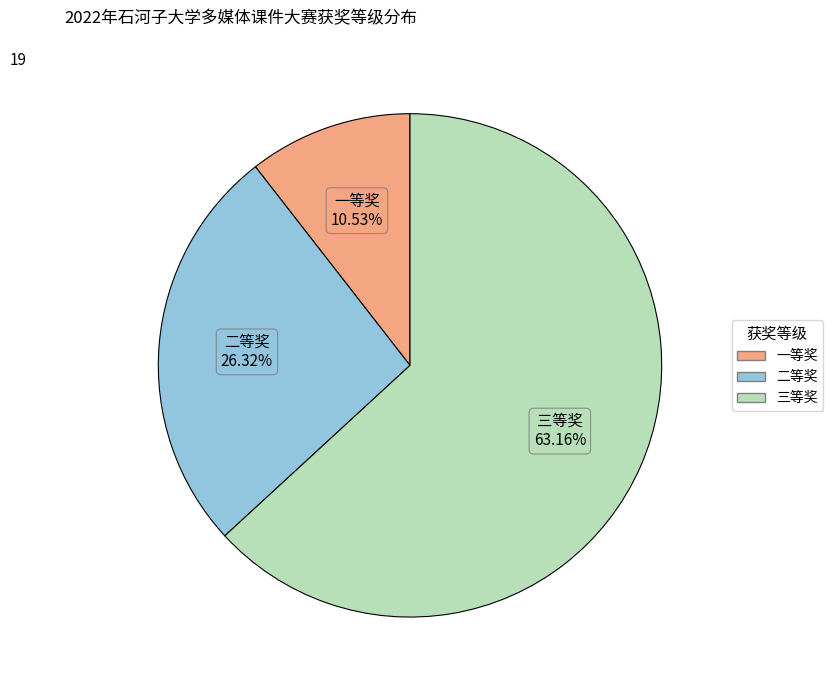

Which category accounts for the majority?

三等奖